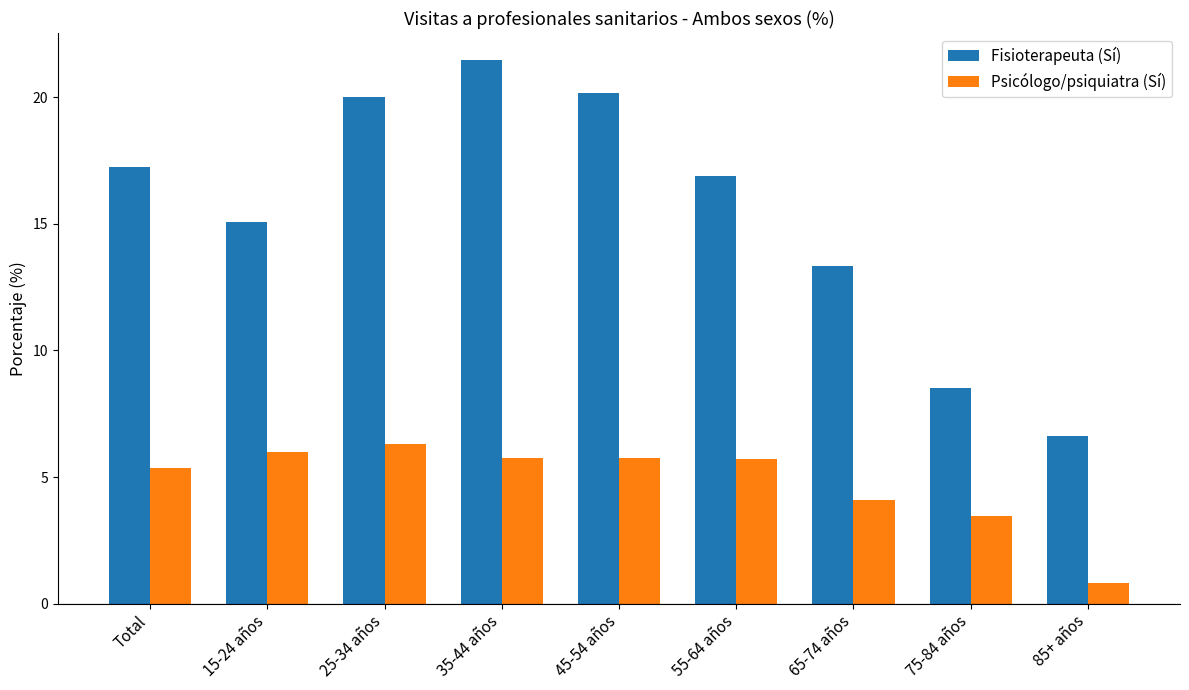

True or false: Fisioterapeuta (Sí) has a value of 9.1 at Total.

False